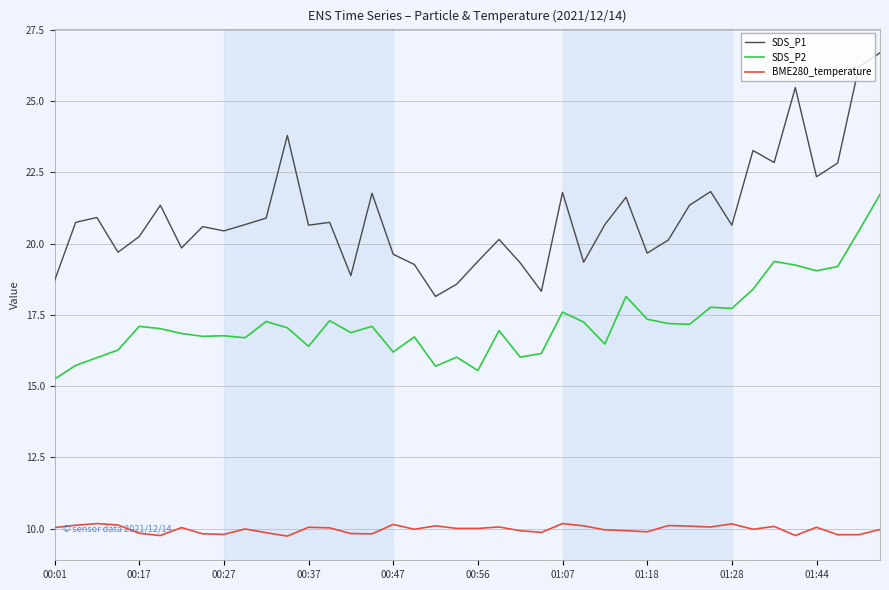

What is the smallest value displayed?

9.7